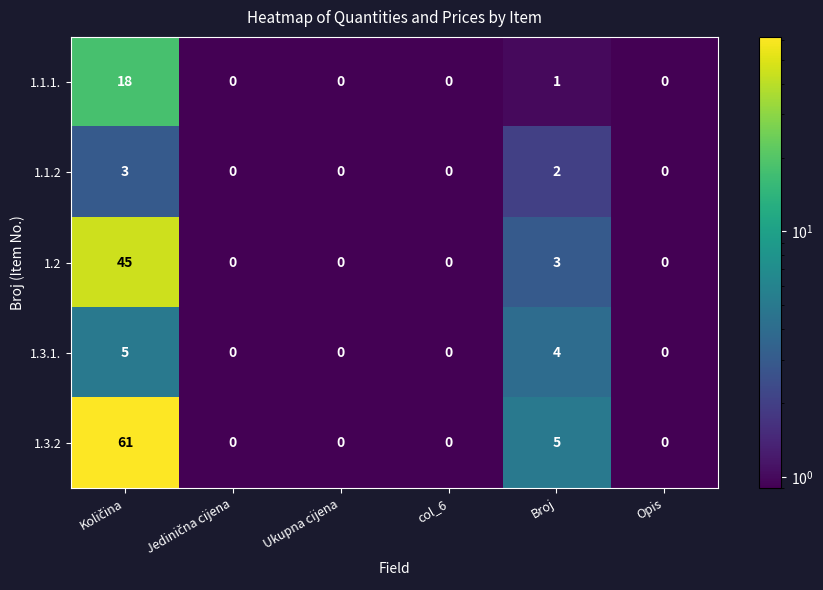

Reading right to left, transcribe all the data shown in this chart.

1.1.1.: 0	1	0	0	0	18
1.1.2: 0	2	0	0	0	3
1.2: 0	3	0	0	0	45
1.3.1.: 0	4	0	0	0	5
1.3.2: 0	5	0	0	0	61